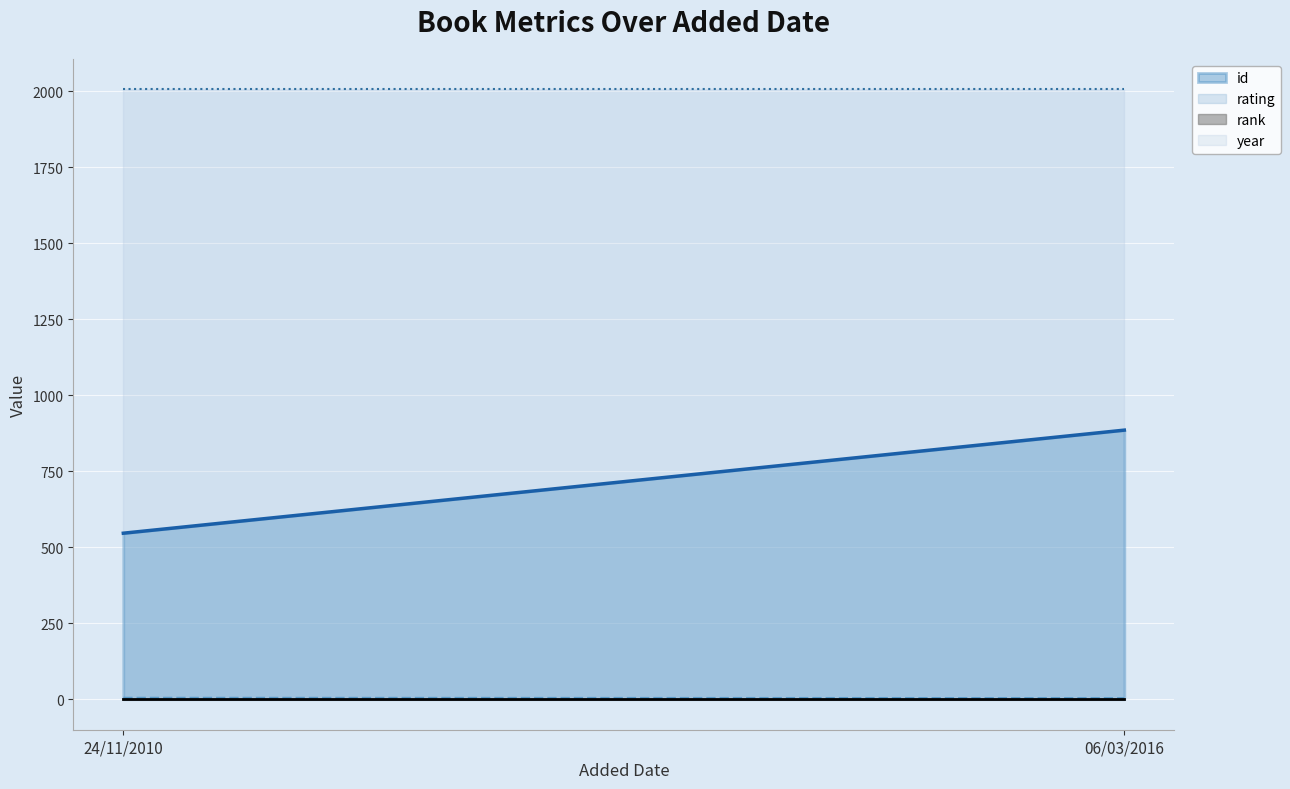

What is the approximate value of rating at 24/11/2010?

4